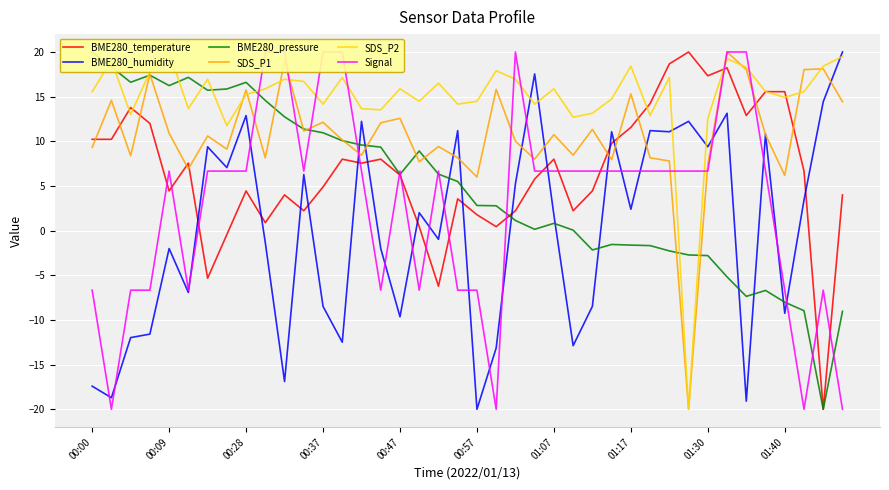

The Signal series shows 2.9 at 11. True or false?

False